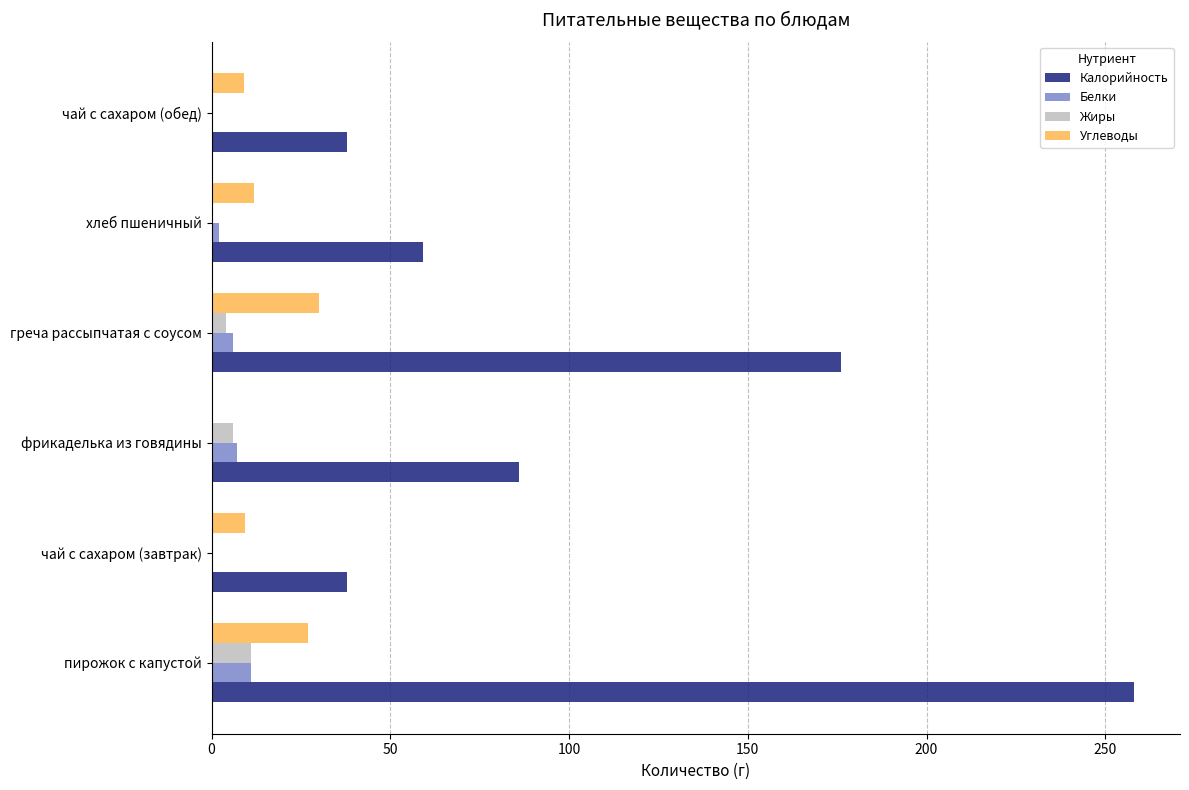

The value of Углеводы at греча рассыпчатая с соусом is 7.3. True or false?

False